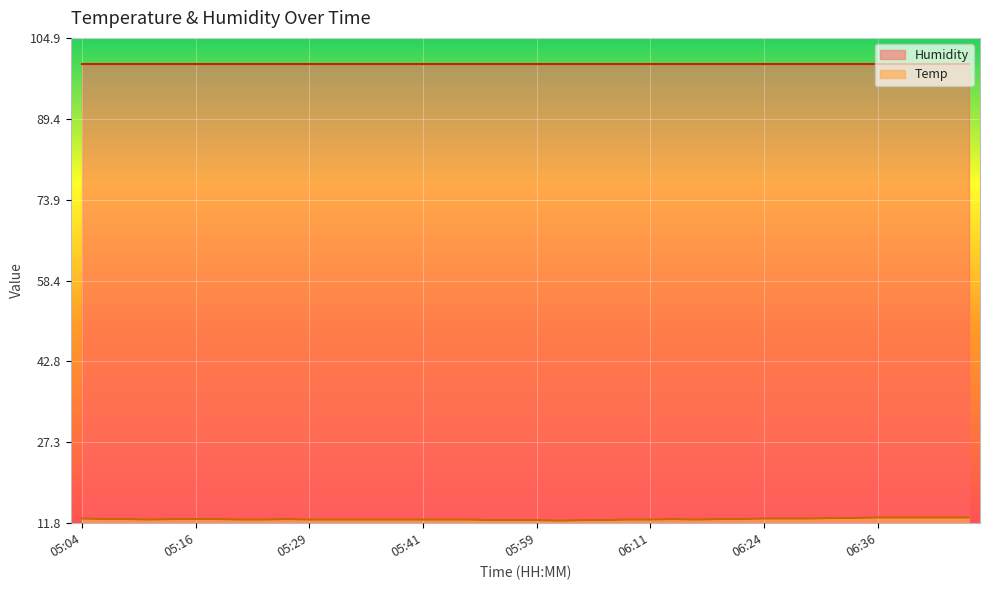

True or false: the data shows 4.8 at 06:26.

False